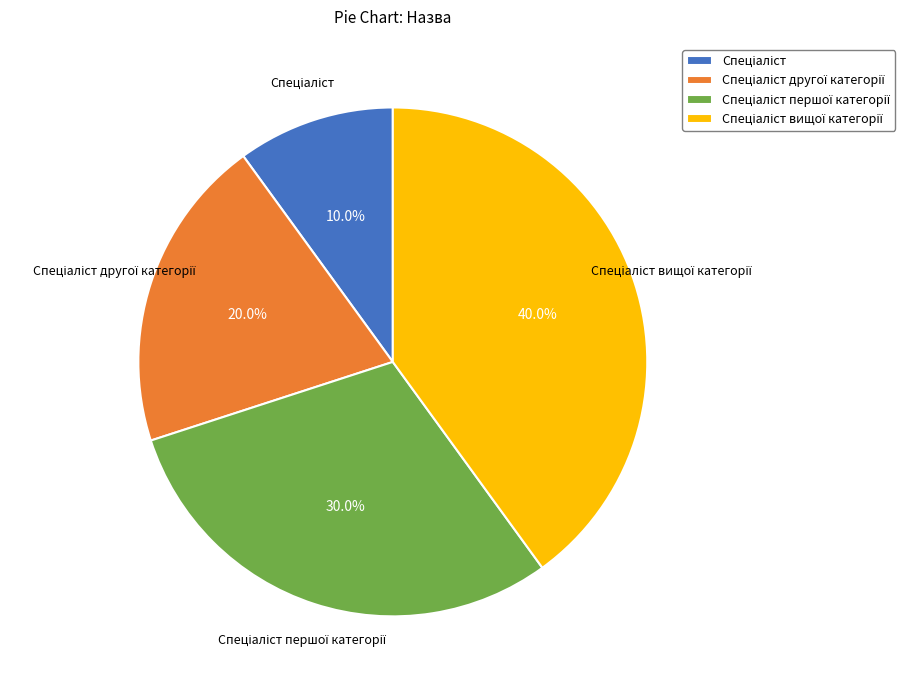

Is there any slice that represents more than half of the pie?

No